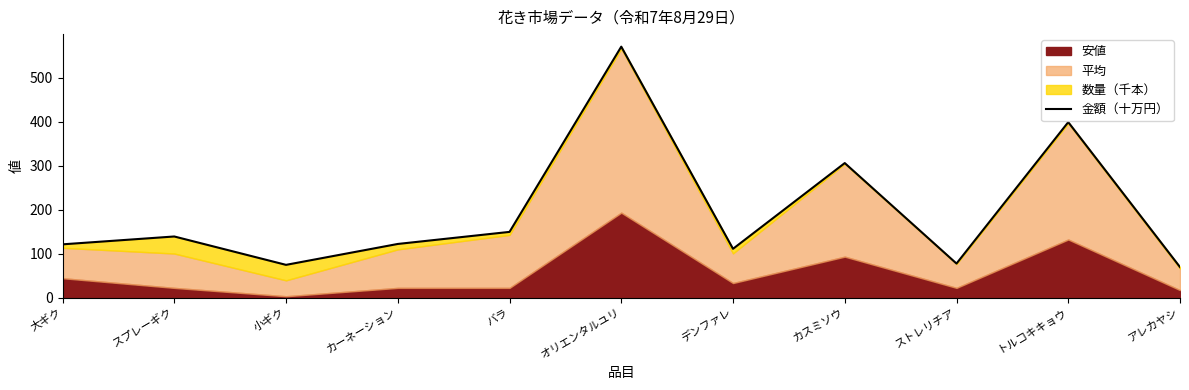

Which category has the lowest value across all series?

アレカヤシ